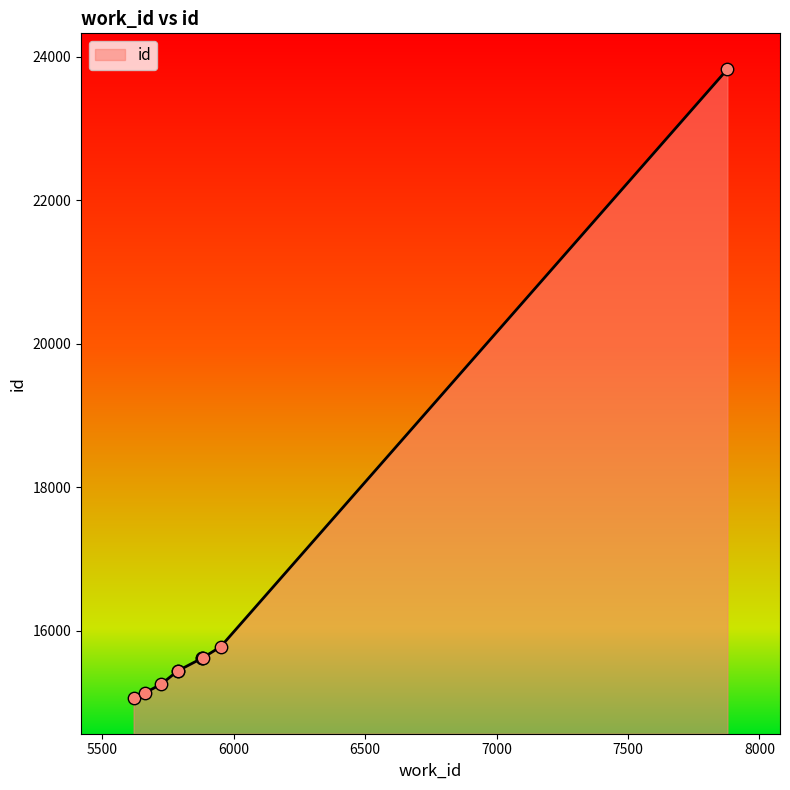

Approximately how many times larger is the value at 5882 compared to 5787?

1.0